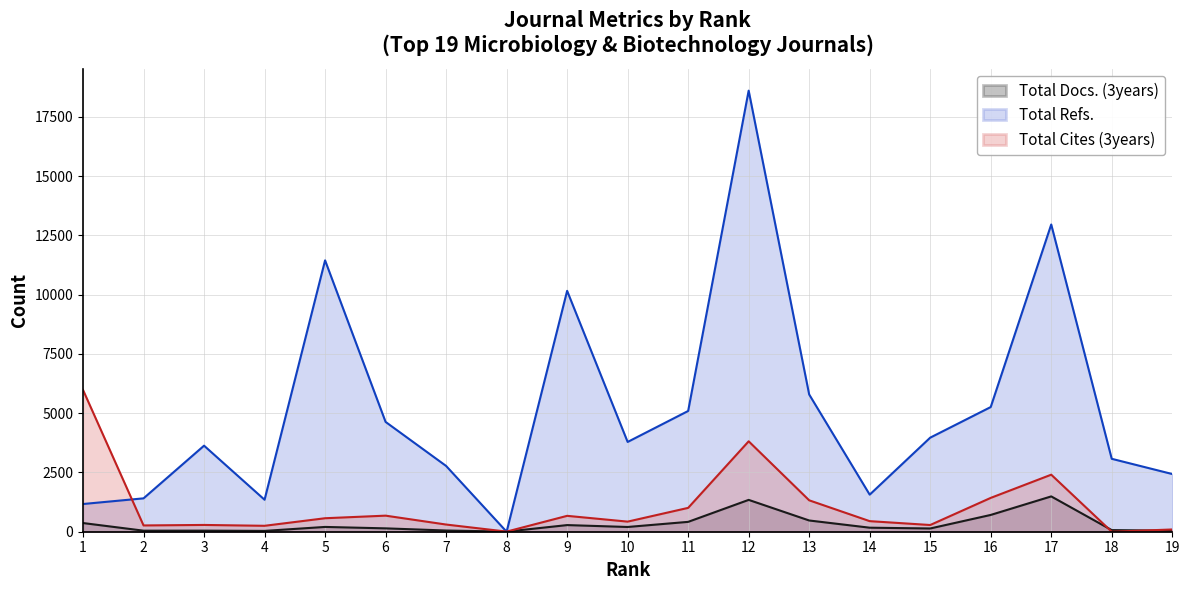

Rank the categories by Total Docs. (3years) value from highest to lowest.

17, 12, 16, 13, 11, 1, 9, 5, 10, 14, 6, 15, 18, 7, 3, 2, 19, 4, 8